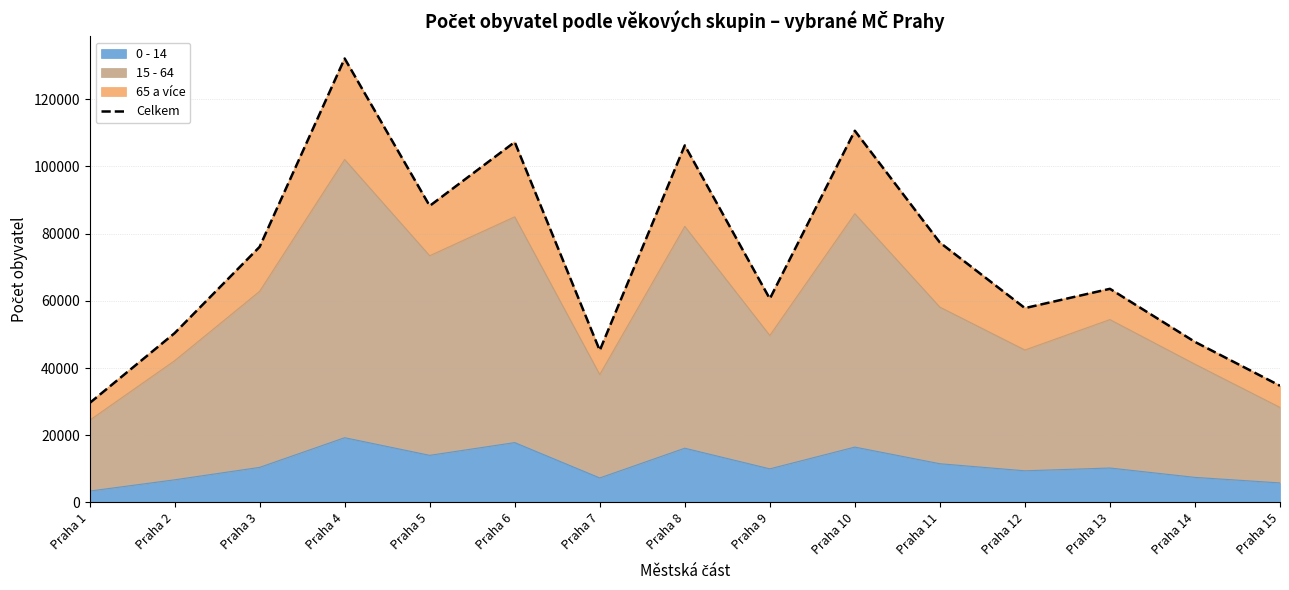

How many lines are shown in the chart?

1